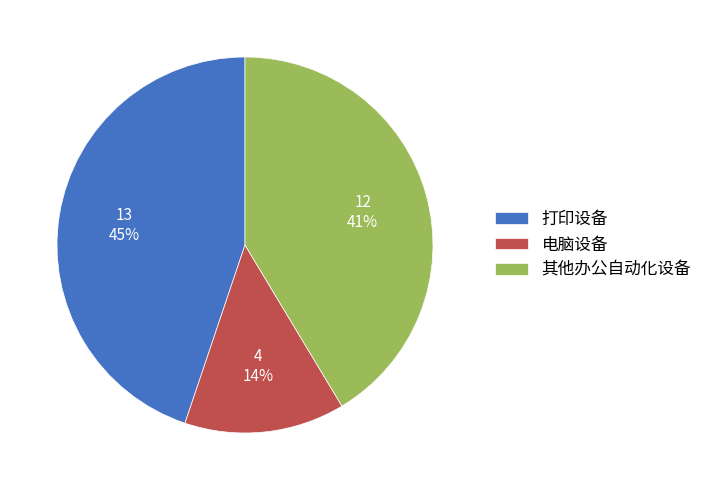

To the nearest percent, what is the difference between the largest and smallest slice percentages?

31%